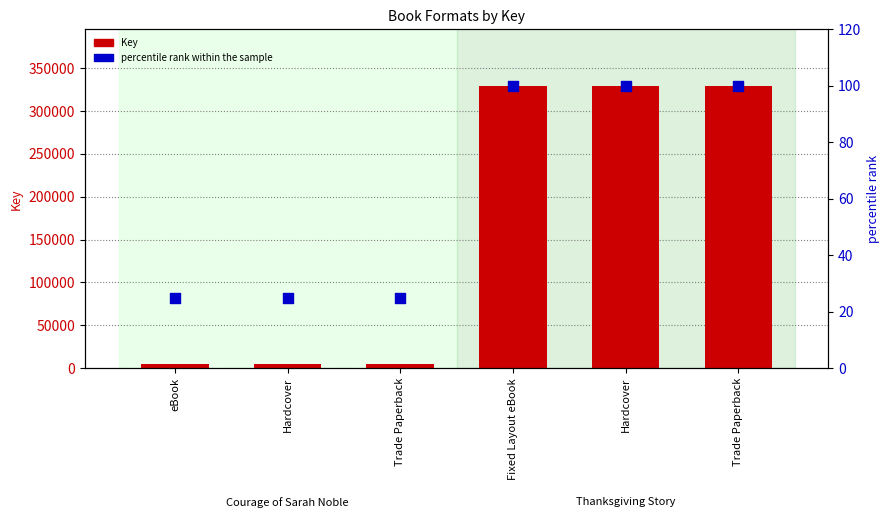

Is the value of percentile rank within the sample at Fixed Layout eBook greater than the value of Key at eBook?

No